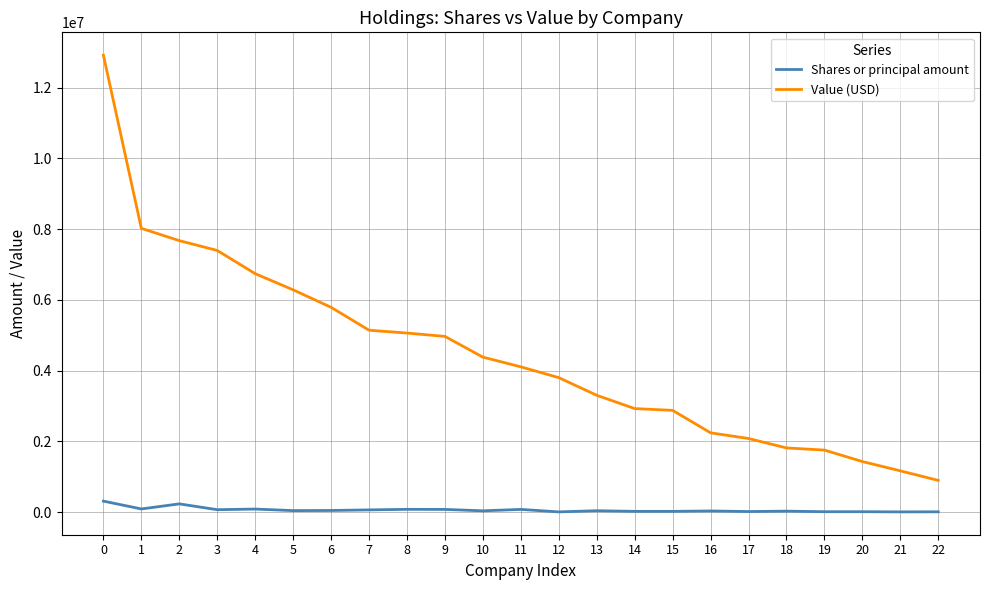

Between 3 and 5, which series saw the biggest shift?

Value (USD)